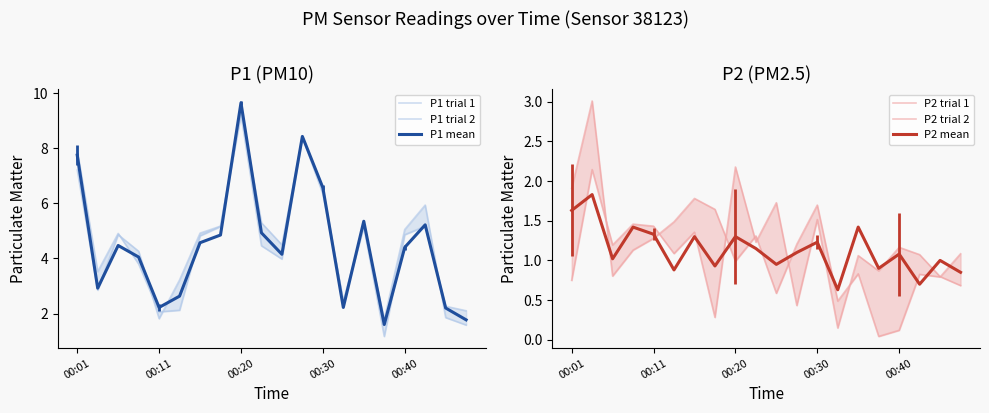

True or false: P2 trial 1 and P1 trial 2 cross at least once.

False